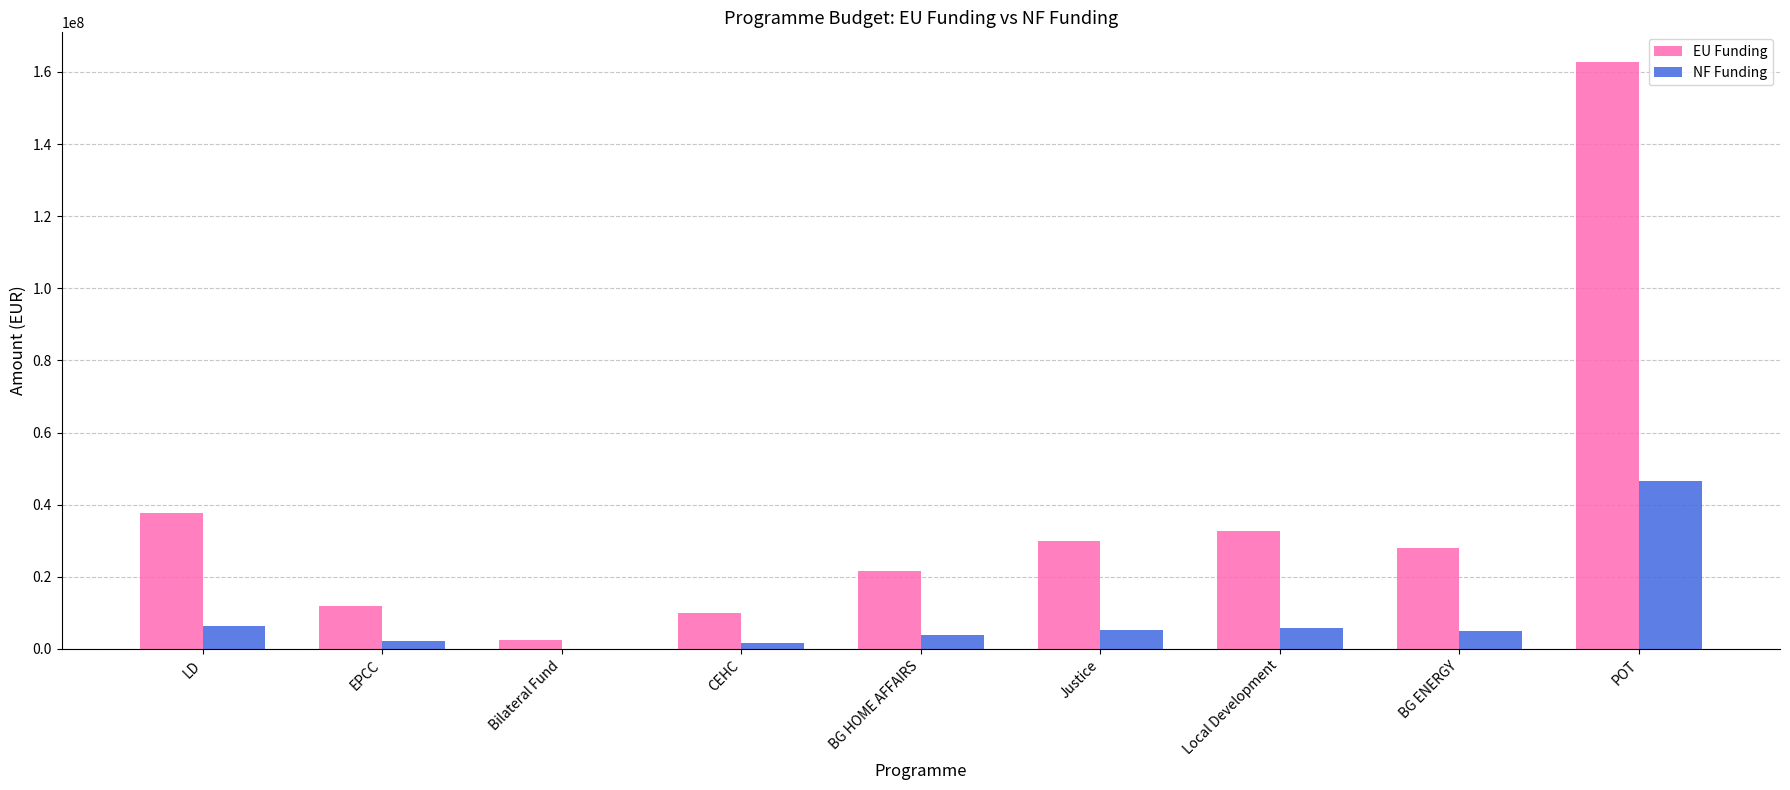

True or false: NF Funding has a value of 3794059.5 at BG HOME AFFAIRS.

True